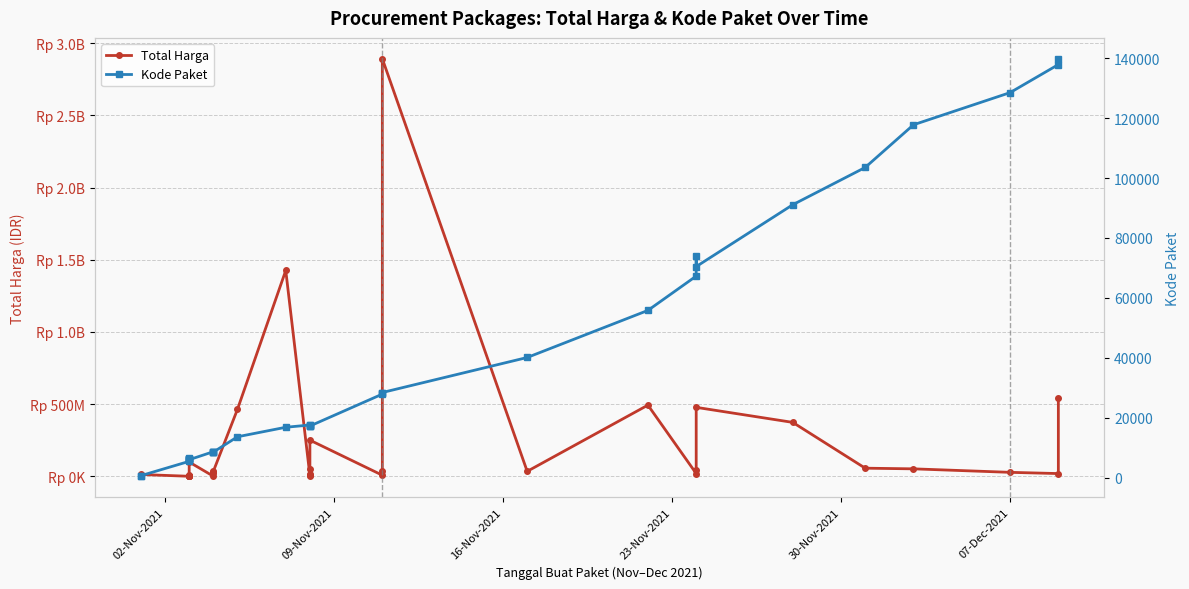

Reading left to right, list all the values displayed in this chart.

Total Harga: 333600	12453900	78000	182000	265000	2772000	4672200	5129000	8742500	98772570	577875	23653000	32441200	34000000	464002100	1425867900	4350000	9180000	15513960	49730040	250350000	7401240	39440000	2892122000	34292000	493000000	19175000	43859200	477600000	373404000	56152800	51601000	27412000	18900000	541071000
Kode Paket: 464	675	5449	6350	6246	6214	6300	6503	6397	5997	8668	8601	8646	8530	13652	16823	17580	17272	17283	17509	17238	27891	28271	28425	40112	55826	67279	73894	70453	91101	103541	117783	128516	137876	139817